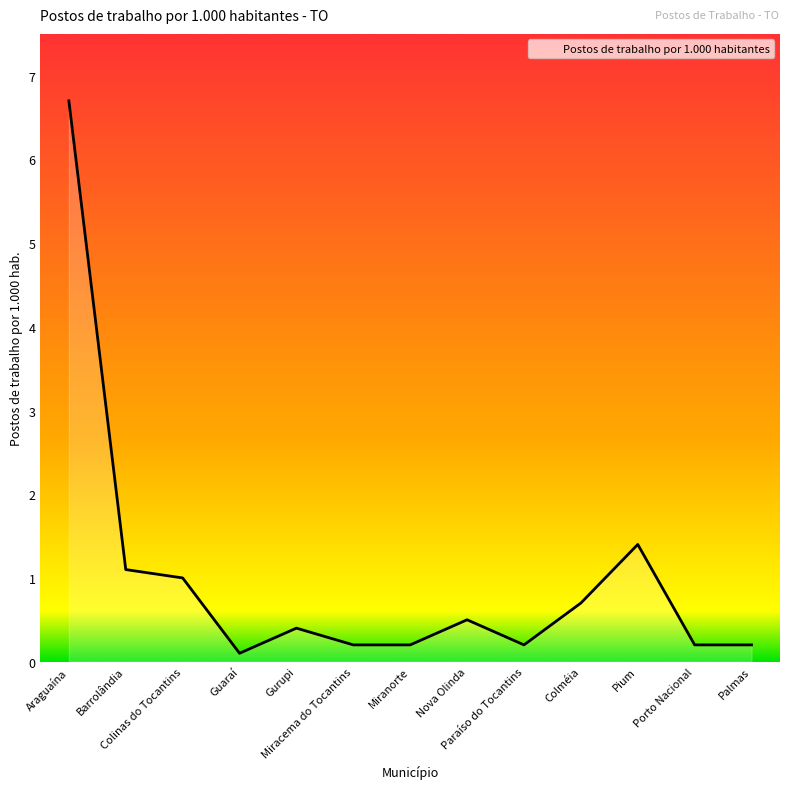

Is it true that the value at Araguaína is 6.7?

True